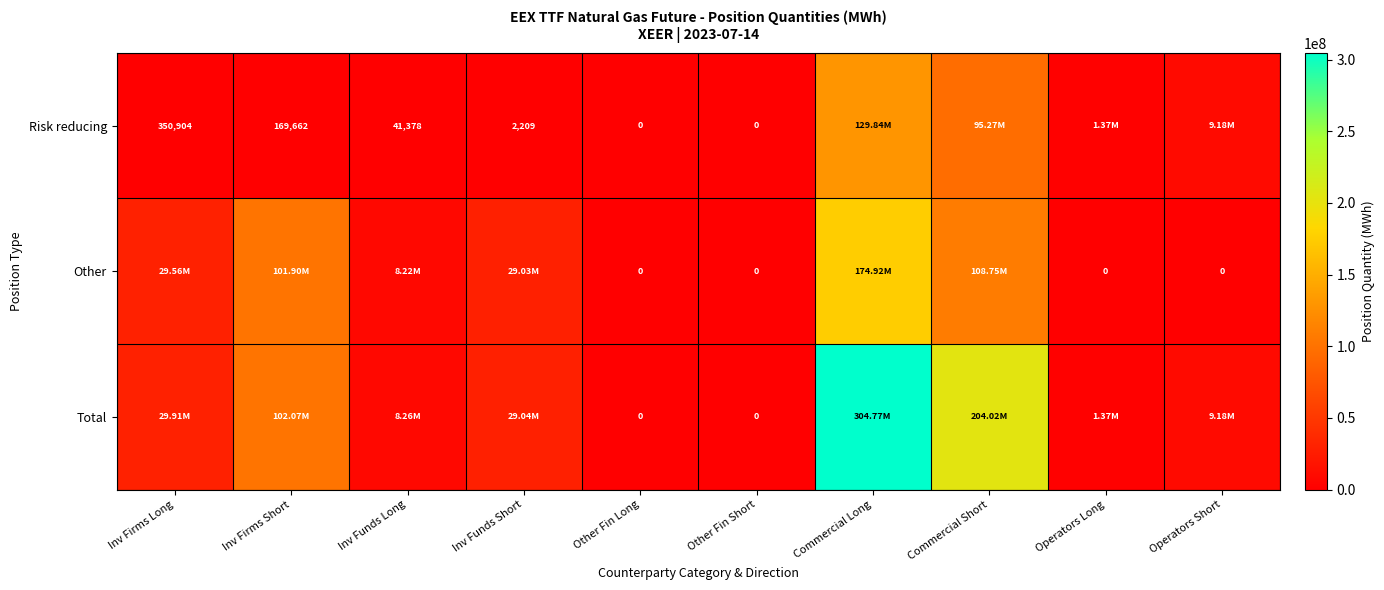

What is the sum of the Risk reducing values at Inv Firms Short and Inv Funds Short?

171871